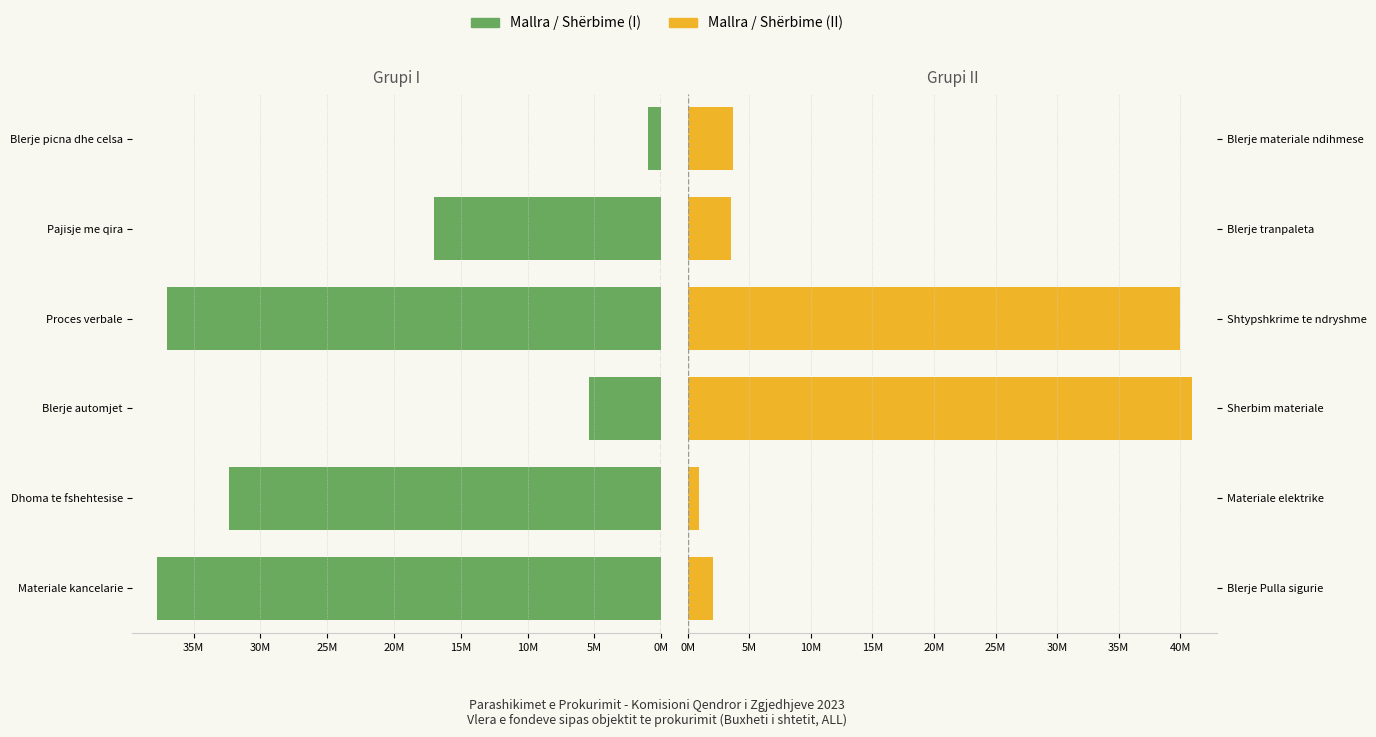

Reading left to right, transcribe all the data shown in this chart.

Mallra / Shërbime (I): 37727374	32353935	5416666	36965000	17000000	999000
Mallra / Shërbime (II): 2076000	900000	40945807	39981235	3541700	3700000